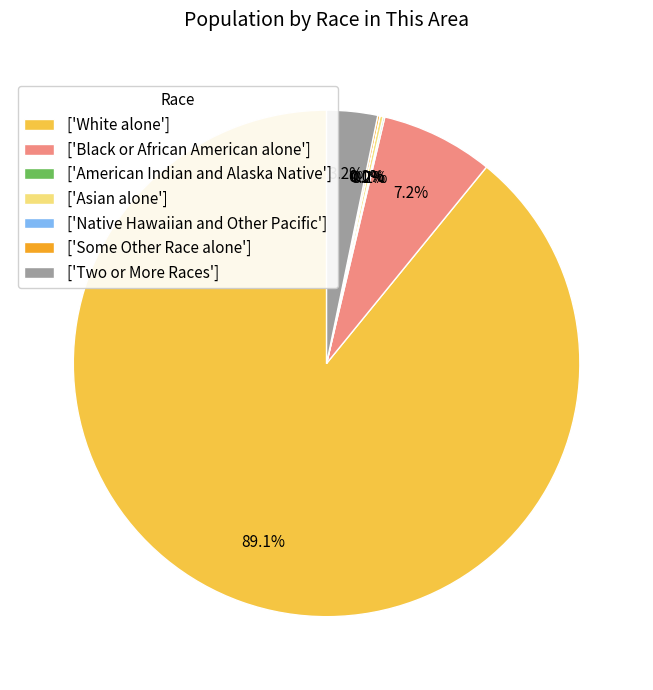

What is the smallest slice in the pie chart?

Native Hawaiian and Other Pacific